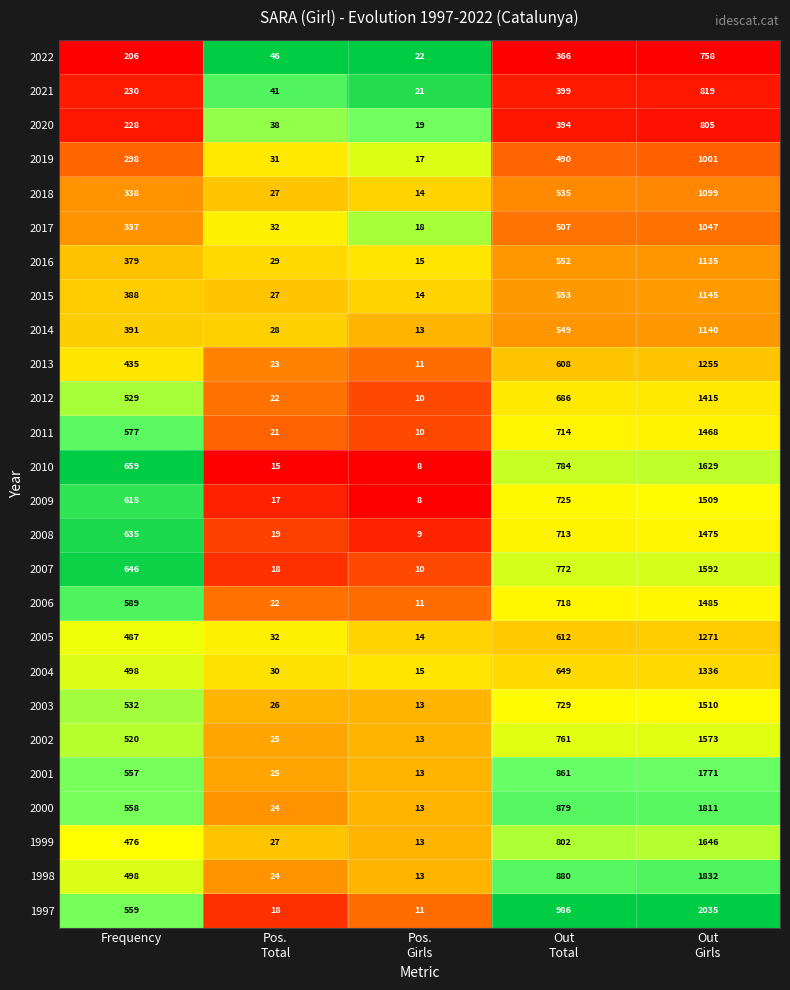

How many distinct data groups are displayed?

26